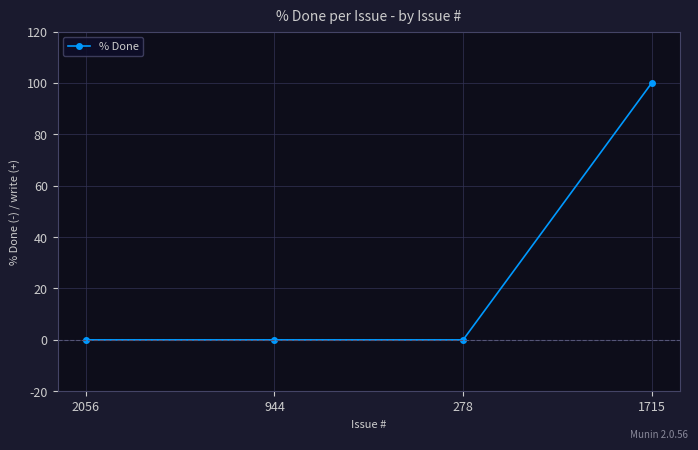

Is it true that the value at 2056 is 40?

False